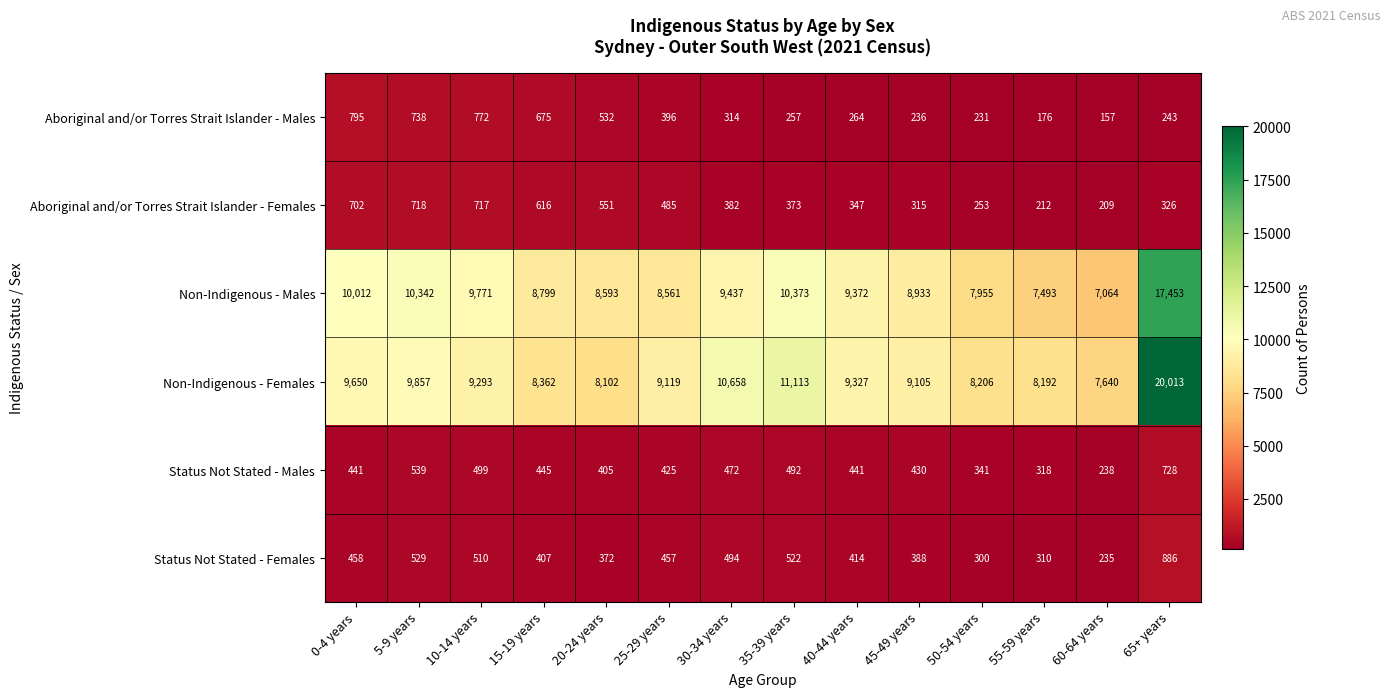

The Status Not Stated - Females series shows 529 at 5-9 years. True or false?

True